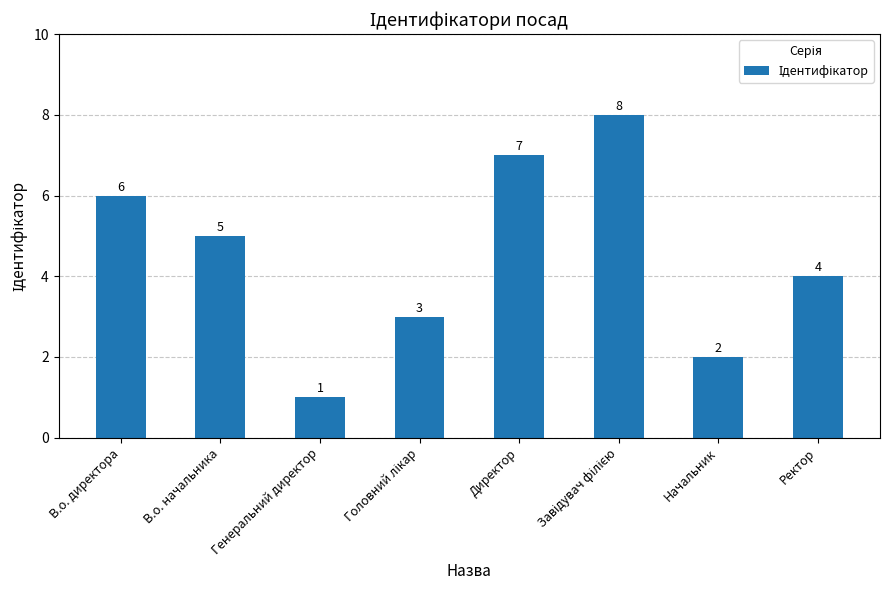

Count the values in the range 3 to 7.

5